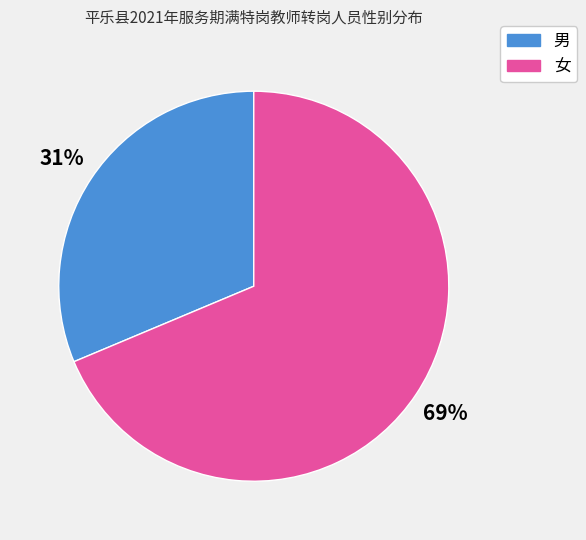

How many segments does this pie chart have?

2